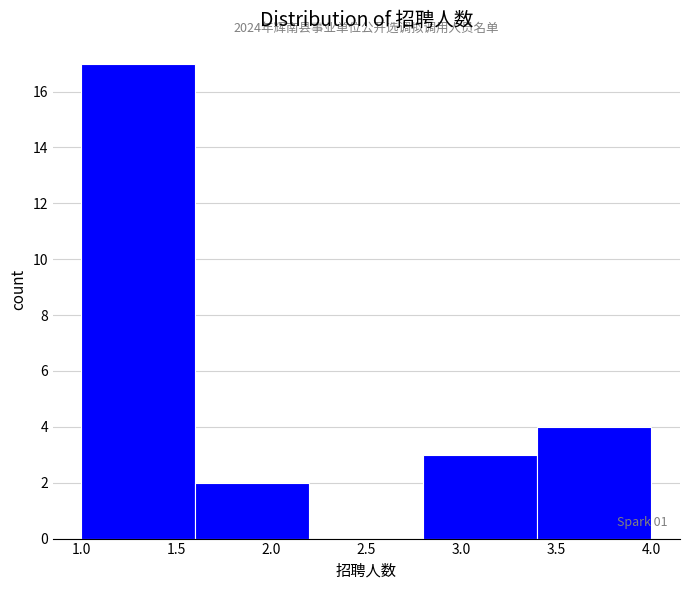

Which range on the x-axis has the tallest bar?

1.0 to 1.6